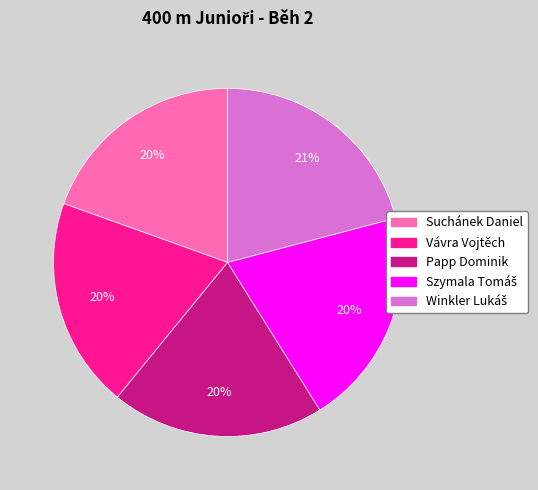

To the nearest percent, what is the difference between the largest and smallest slice percentages?

1%